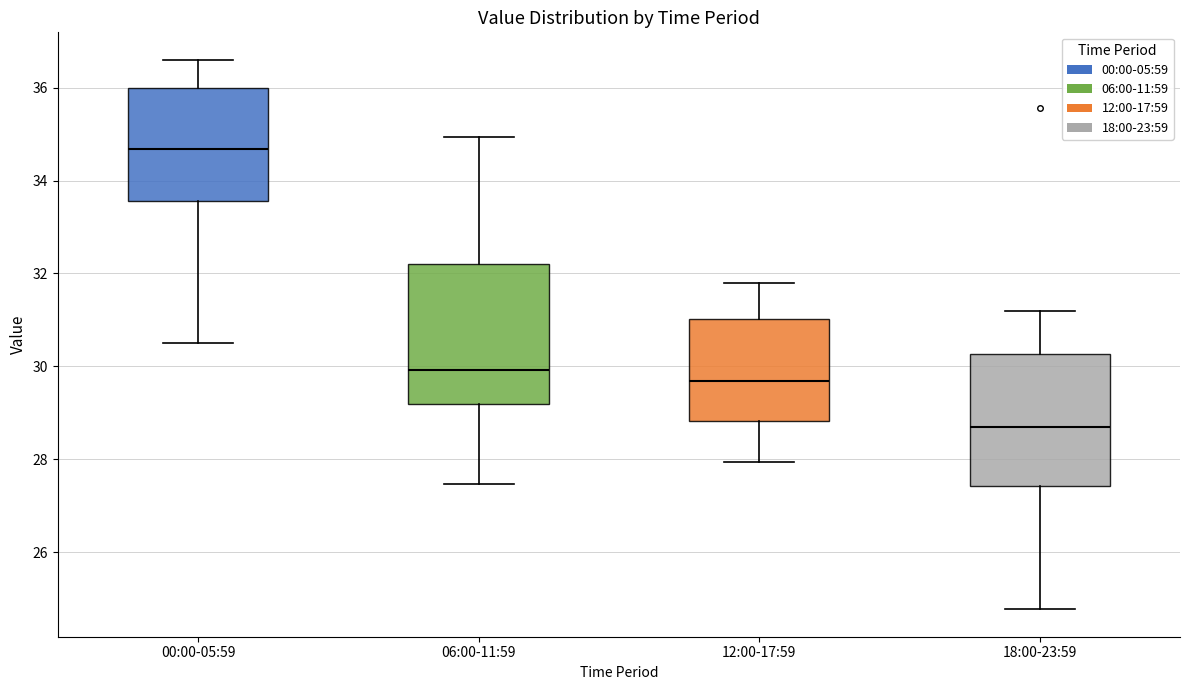

Which box has the highest median line?

00:00-05:59